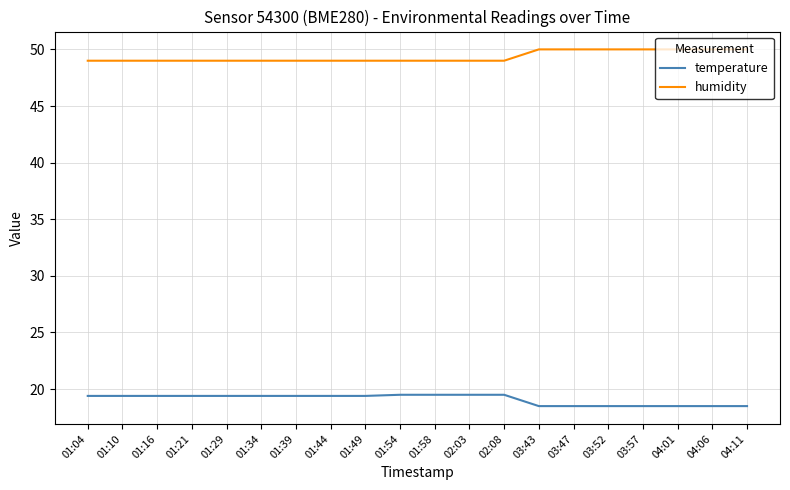

Is it true that temperature equals 9.3 at 03:52?

False